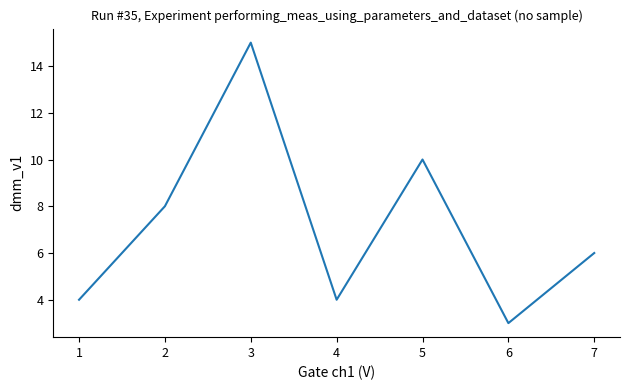

Reading left to right, what are all the values shown in this chart?

4	8	15	4	10	3	6